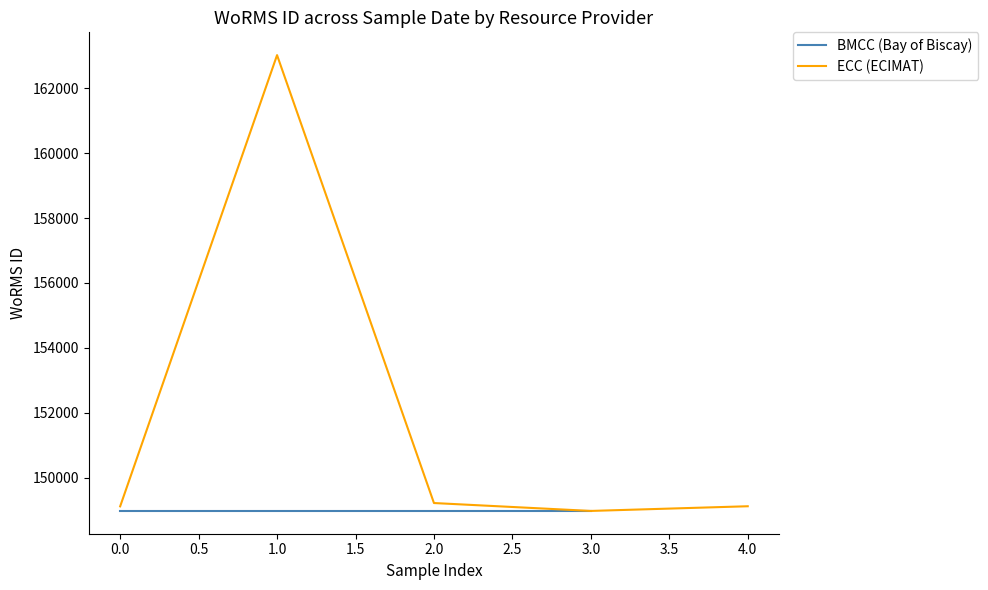

Reading left to right, list all the values displayed in this chart.

149126	163013	149228	148985	149129